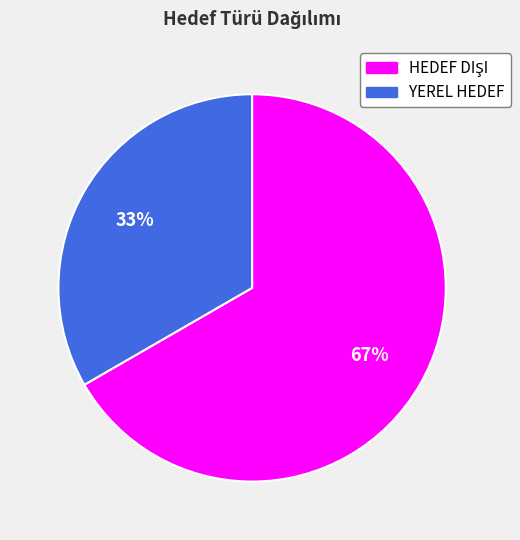

What percentage is the YEREL HEDEF slice, to the nearest percent?

33%